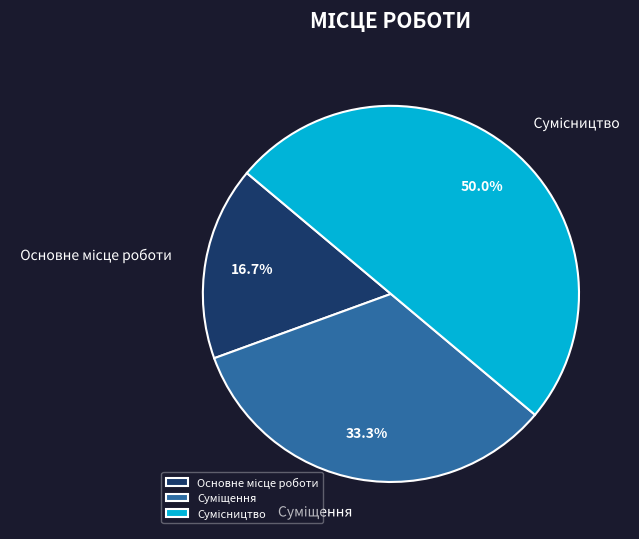

How many slices are in this pie chart?

3